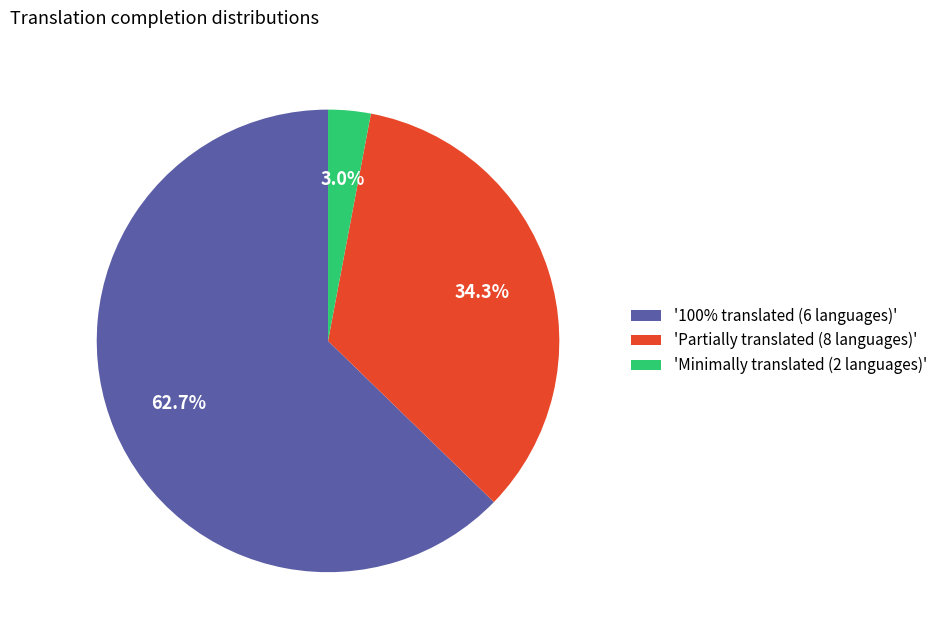

Do 'Partially translated (8 languages)' and 'Minimally translated (2 languages)' together represent more than half of the pie?

No